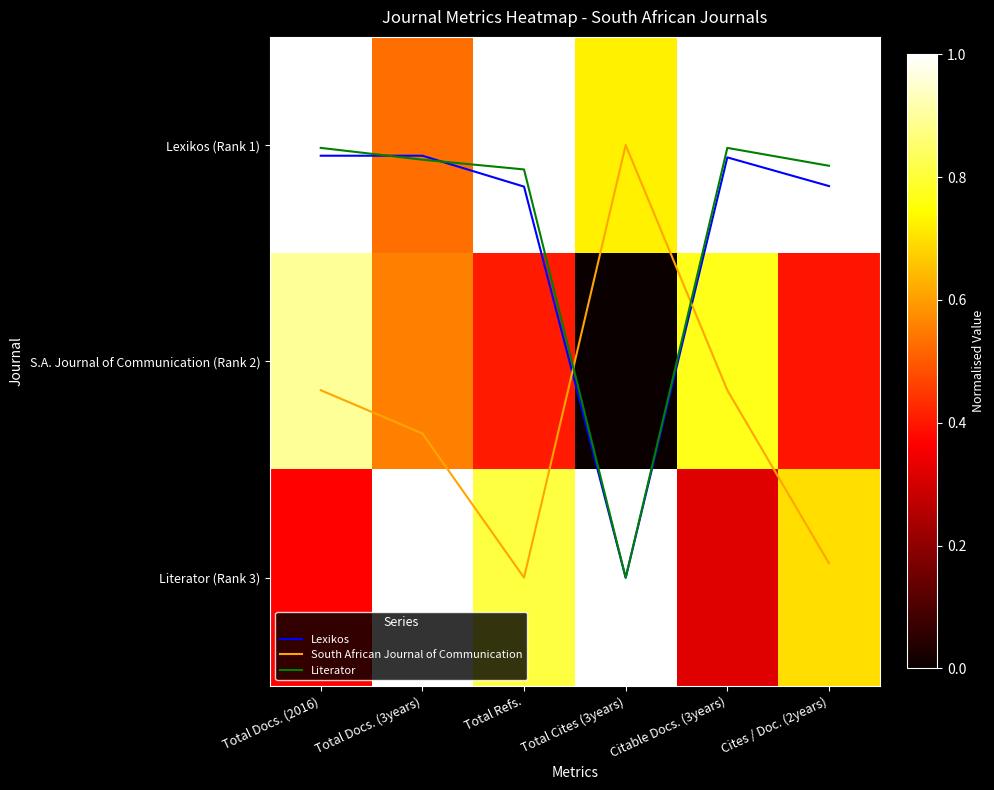

What is the total value across all series at Cites / Doc. (2years)?

4.3